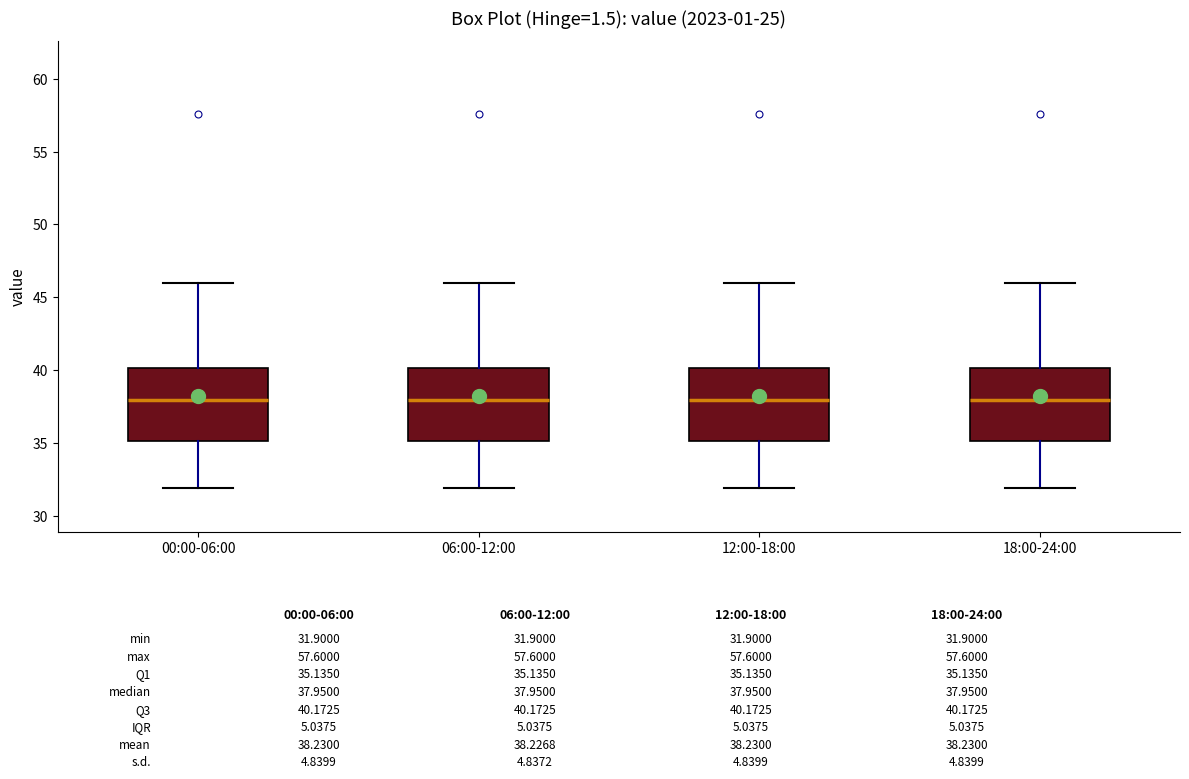

Where is the lower edge of the box for 18:00-24:00 on the y-axis? The values are not printed on the chart, so give them approximately, as read against the axis.

35